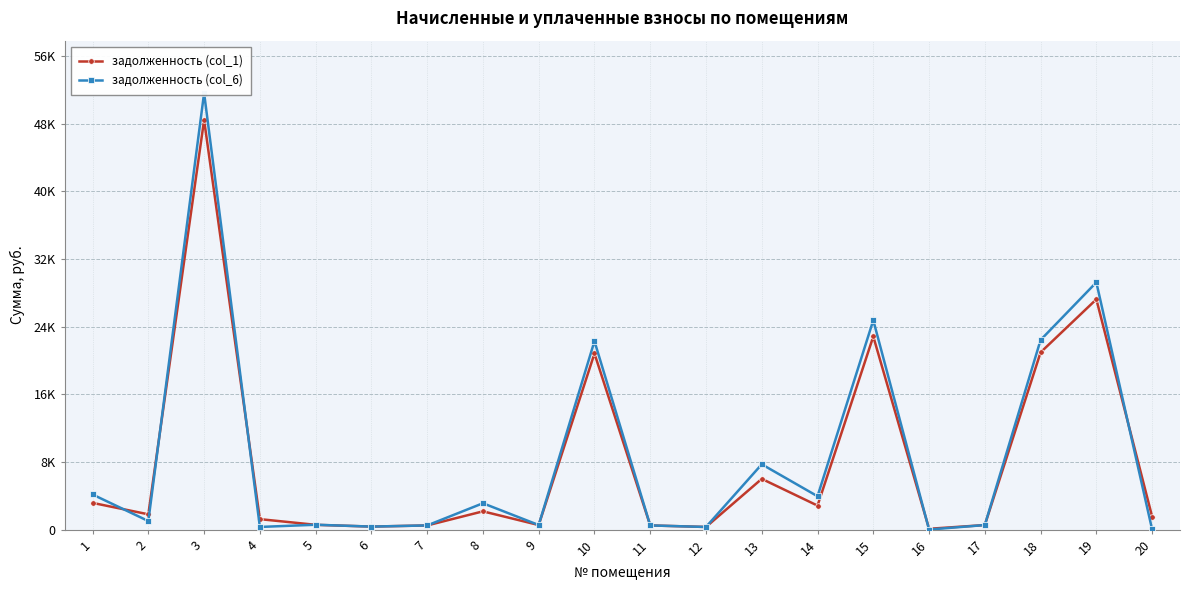

What is the average value of the задолженность (col_6) series?

8694.5